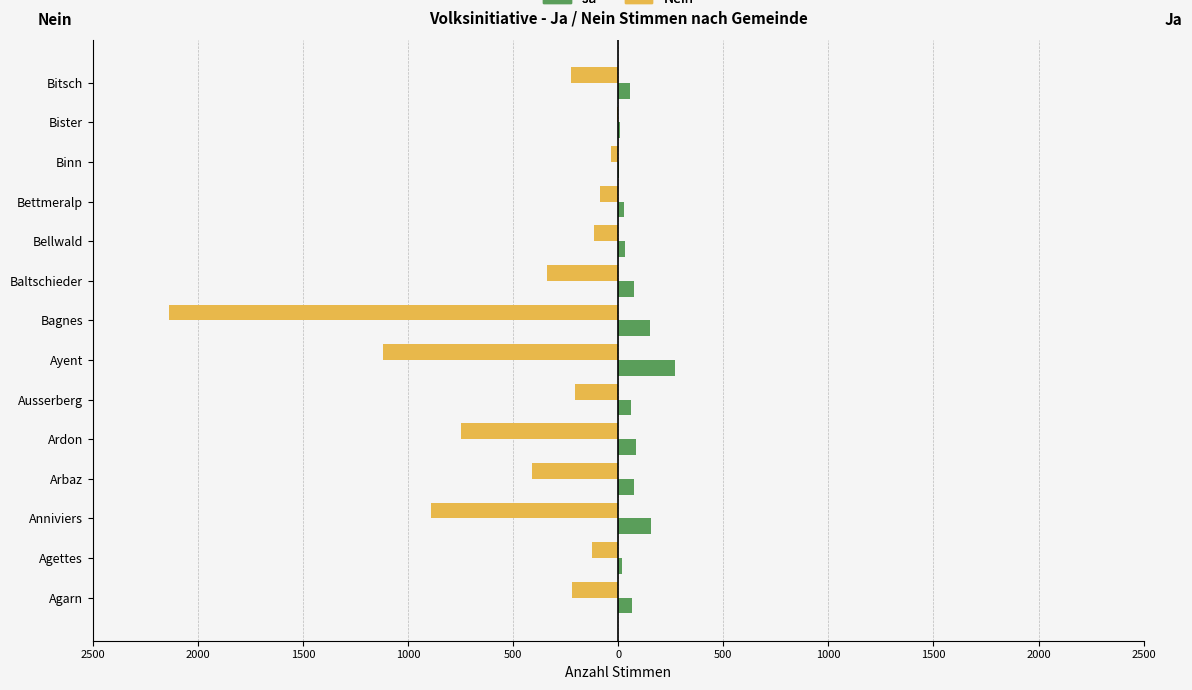

What is the value of the Ja bar at the 1st from the left?

64